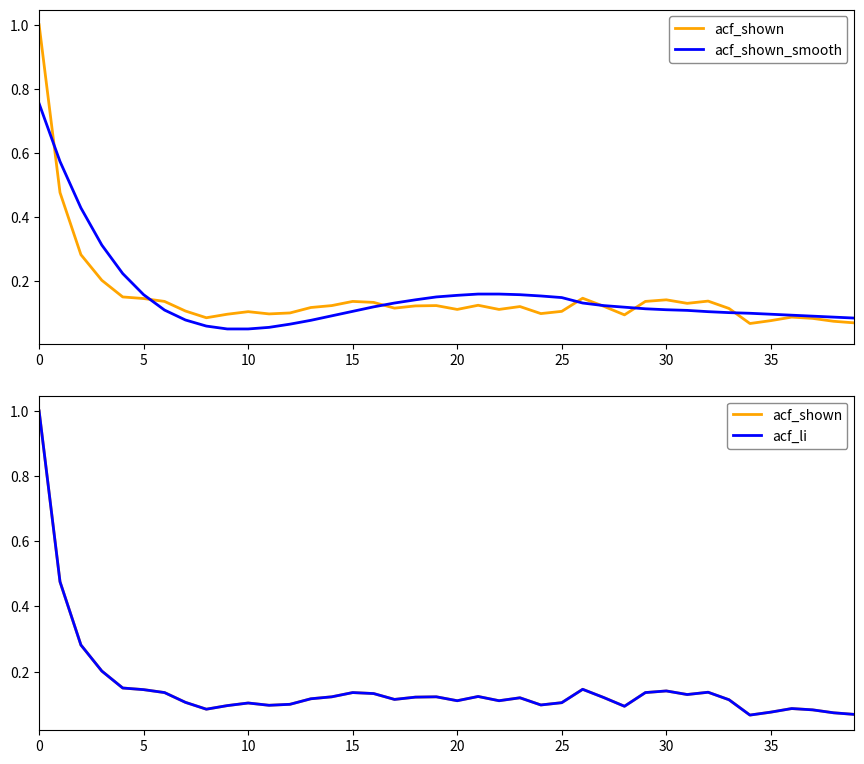

Where is acf_li nearest to the value 0?

34